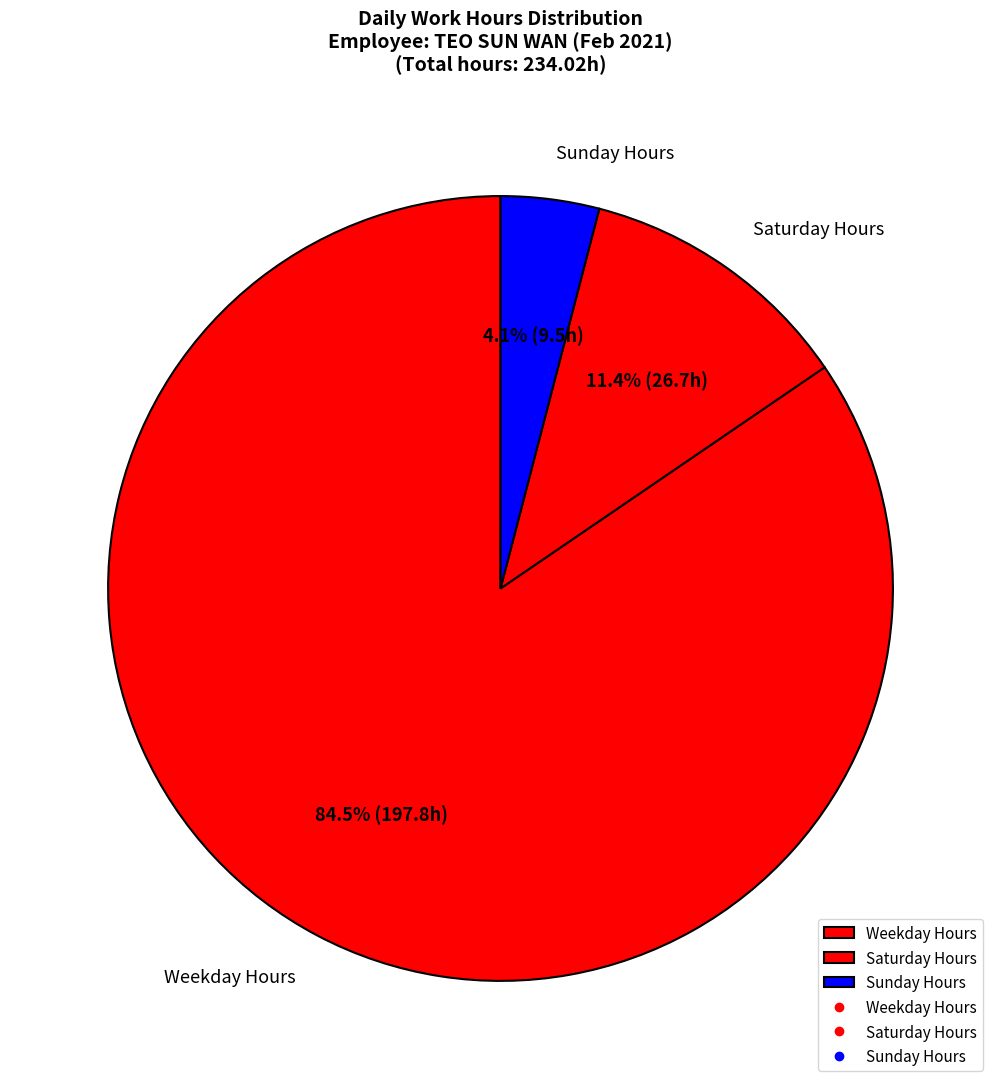

What percentage do Weekday Hours and Saturday Hours together represent?

95.9%